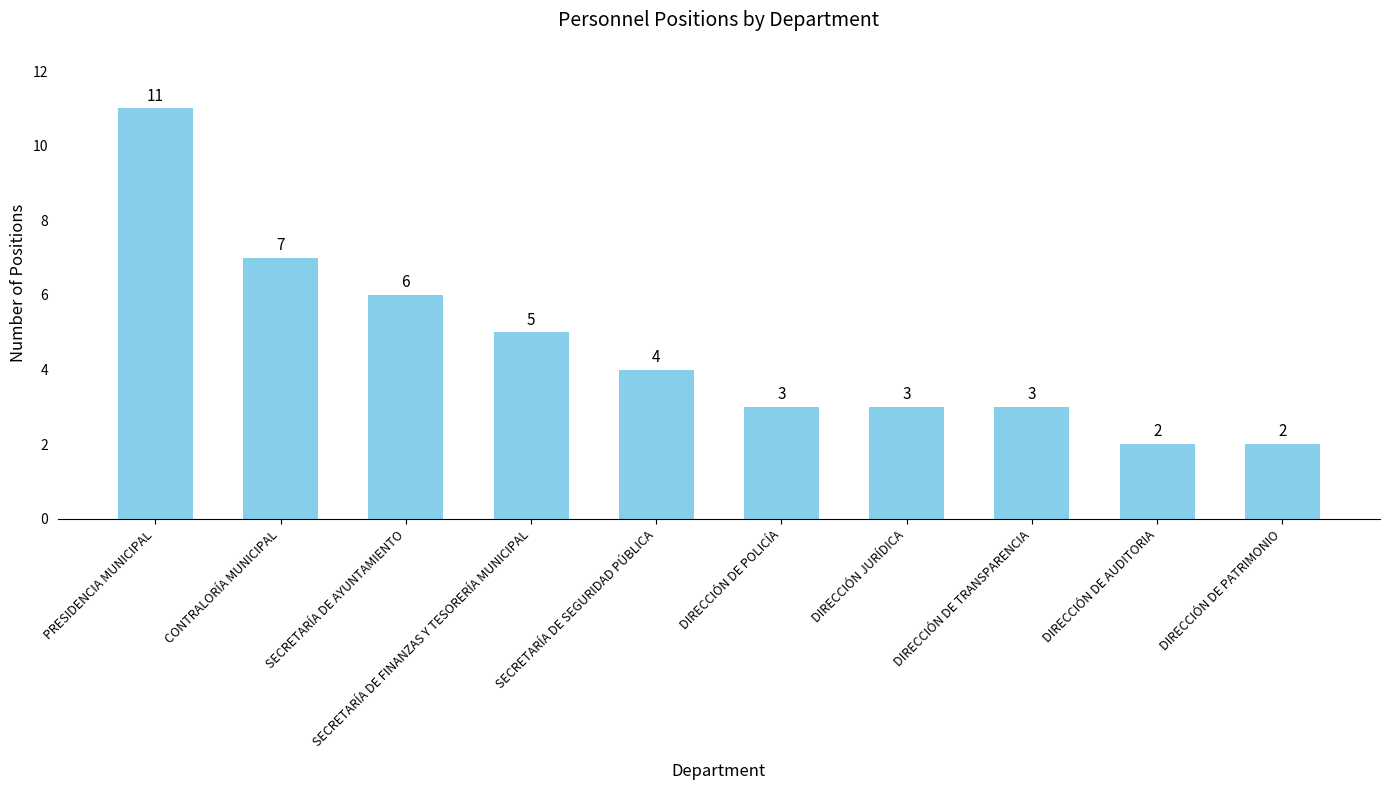

Between DIRECCIÓN DE TRANSPARENCIA and DIRECCIÓN DE AUDITORIA, which is larger?

DIRECCIÓN DE TRANSPARENCIA